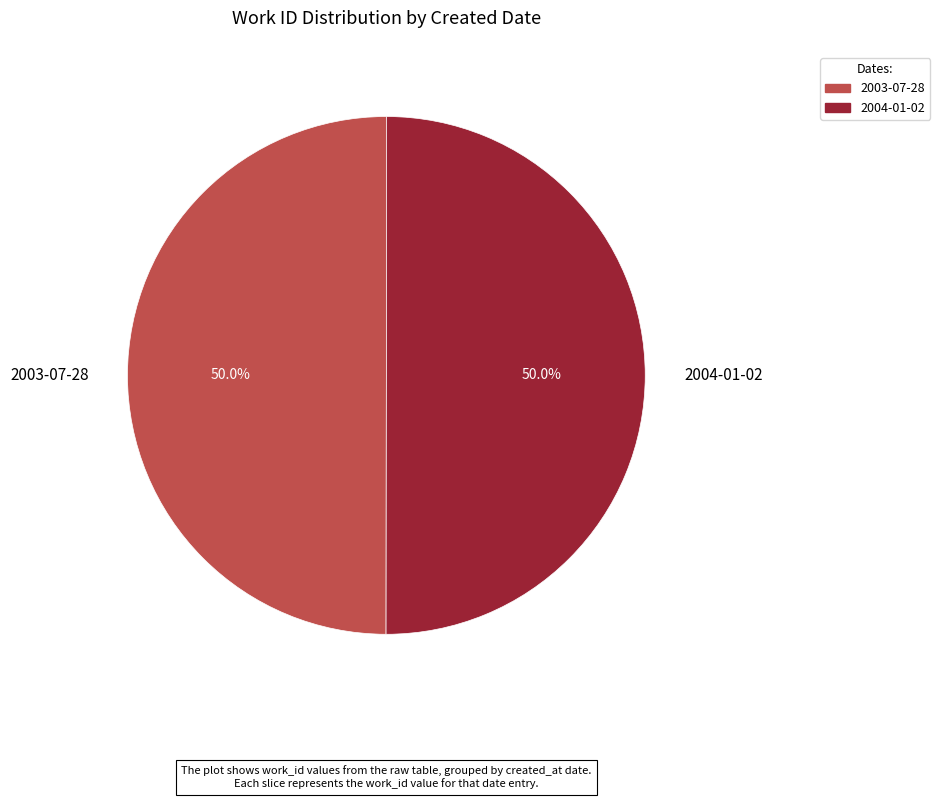

Combined, what portion of the pie is 2004-01-02 and 2003-07-28?

100.0%